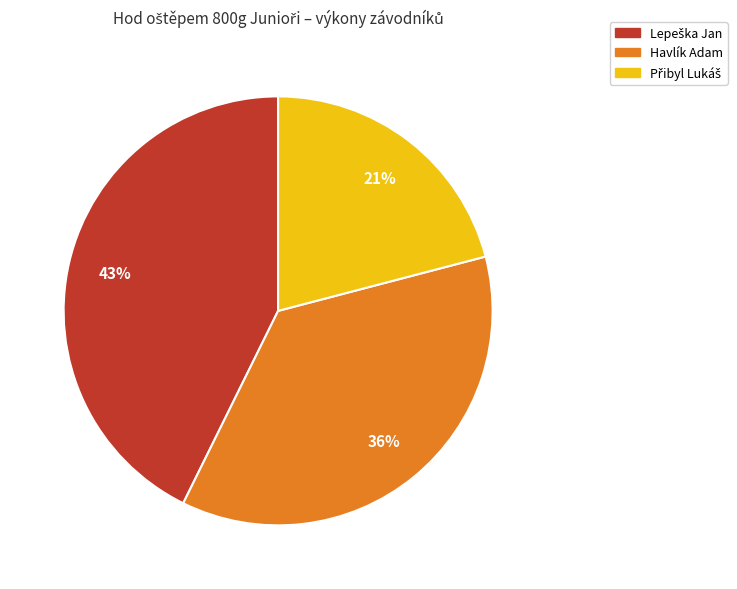

To the nearest percent, what is the difference between the largest and smallest slice percentages?

22%